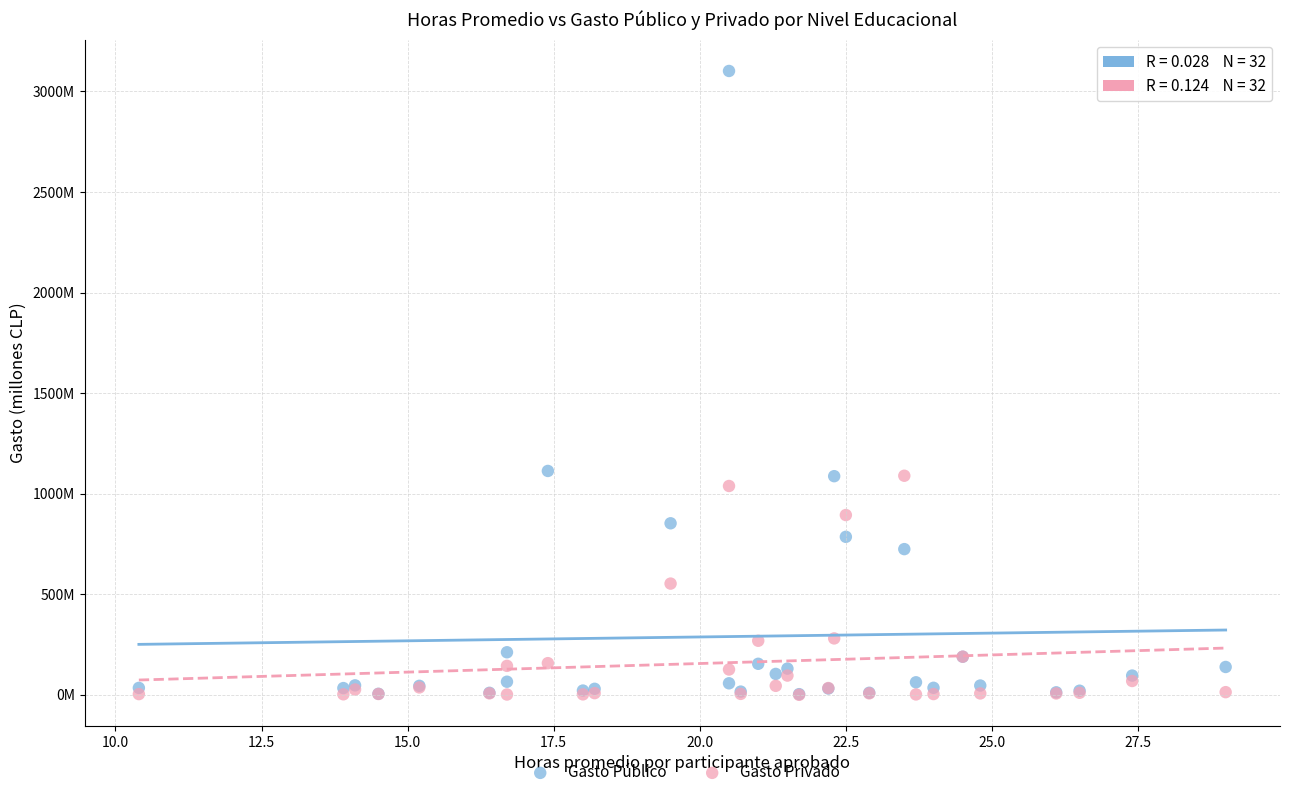

What are all the series names shown in the legend?

Gasto Público, Gasto Privado